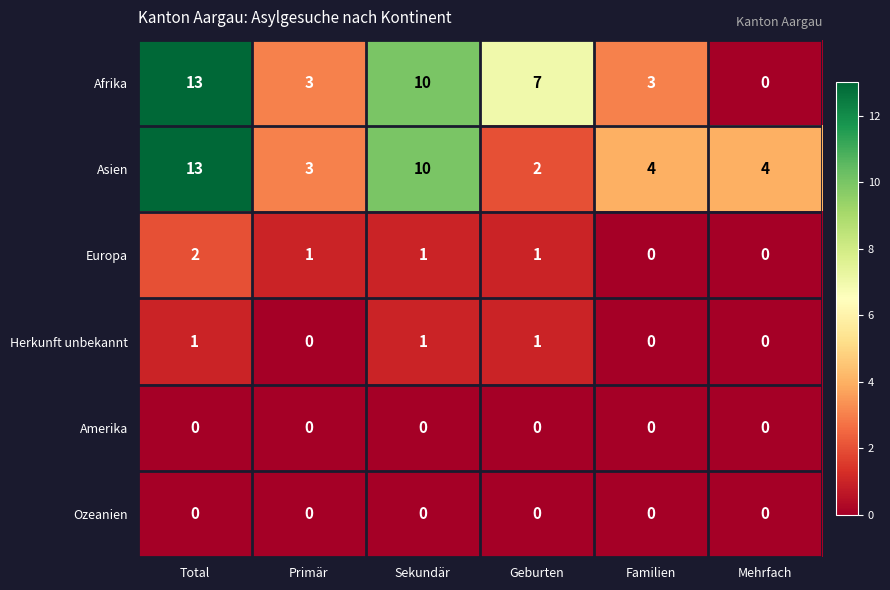

At which label does Asien reach its minimum?

Geburten